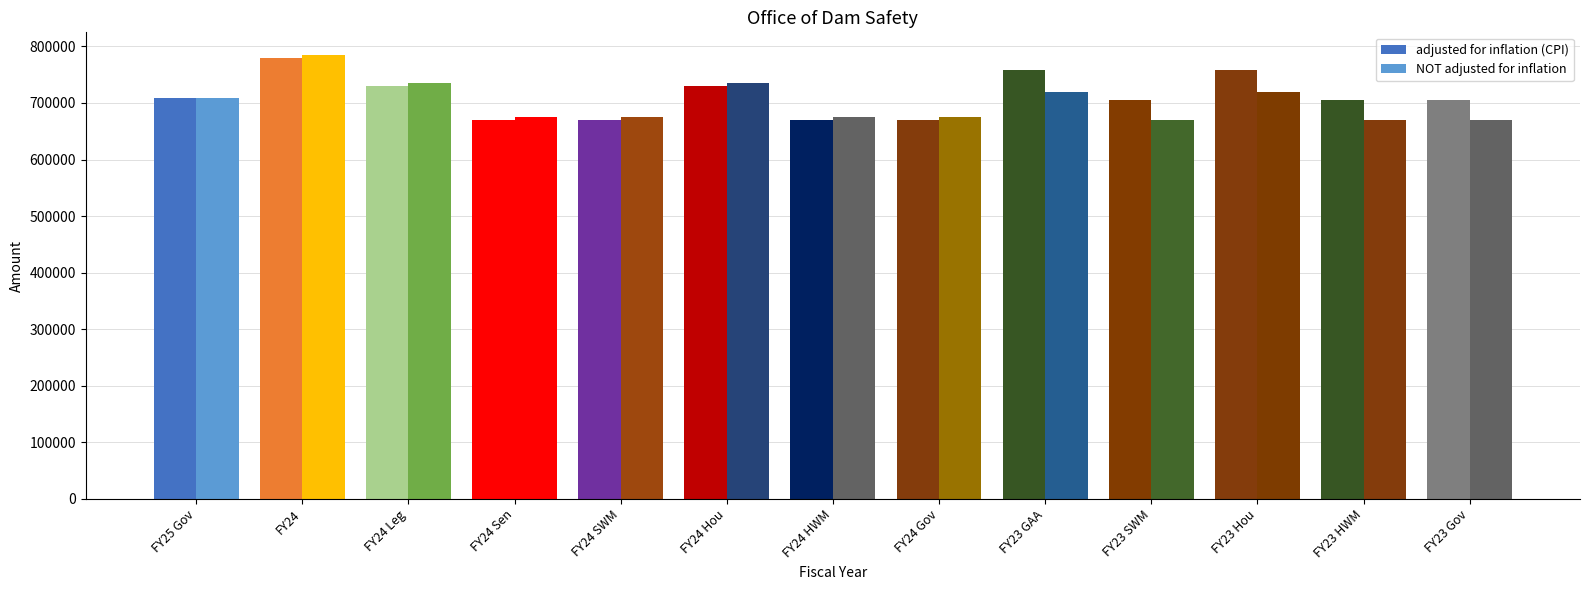

Are the bars horizontal?

No